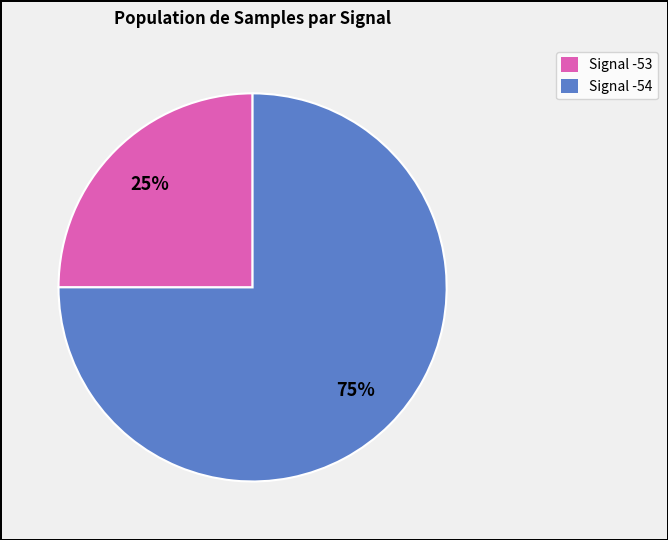

To the nearest percent, what is the average slice percentage?

50%